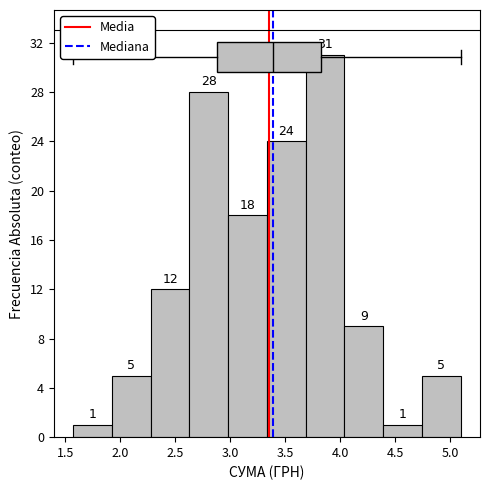

What is the height of the bar covering 2.65 to 3.00 on the x-axis? The bar edges are not printed on the chart, so give them approximately, as read against the axis.

28